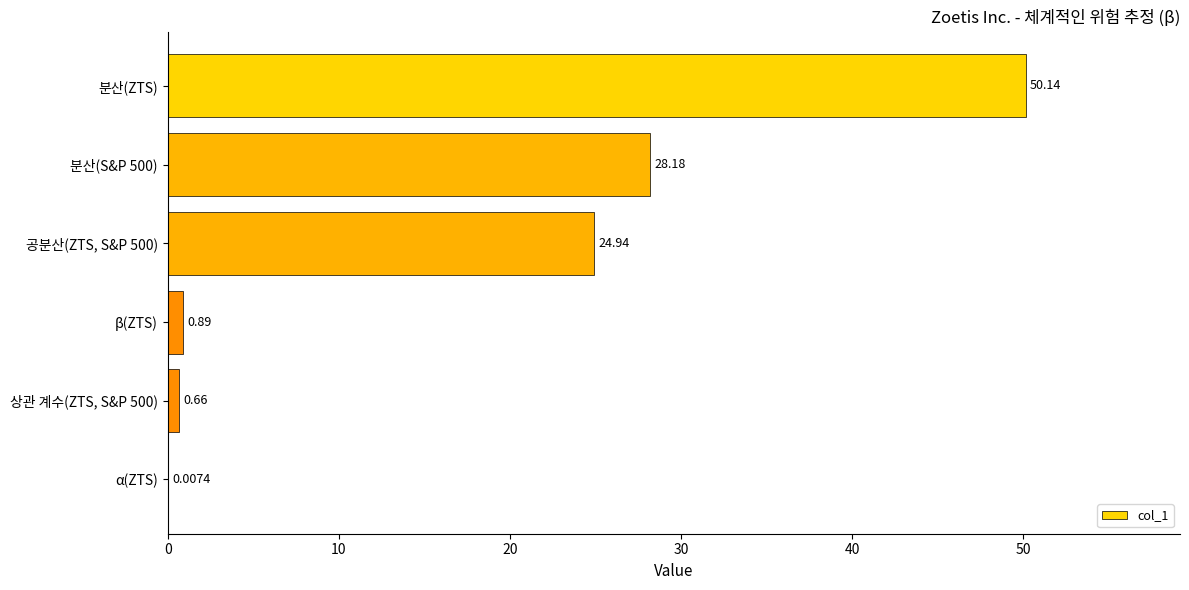

Count the number of categories in the chart.

6